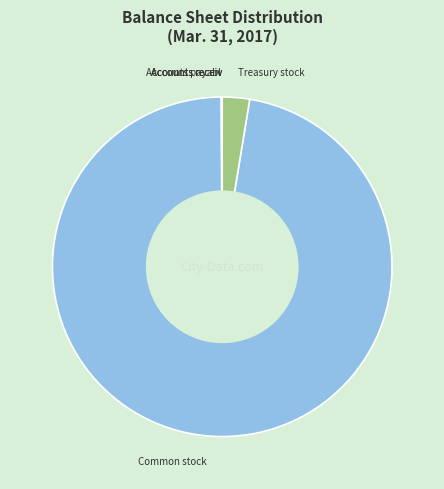

Does any single category account for the majority?

Yes